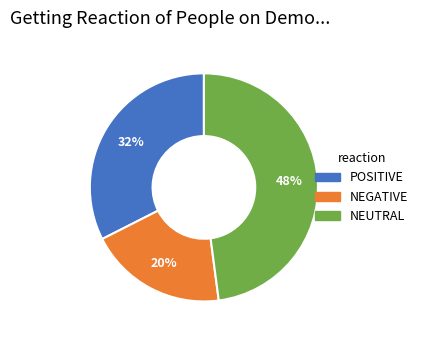

Which slice is the largest?

NEUTRAL